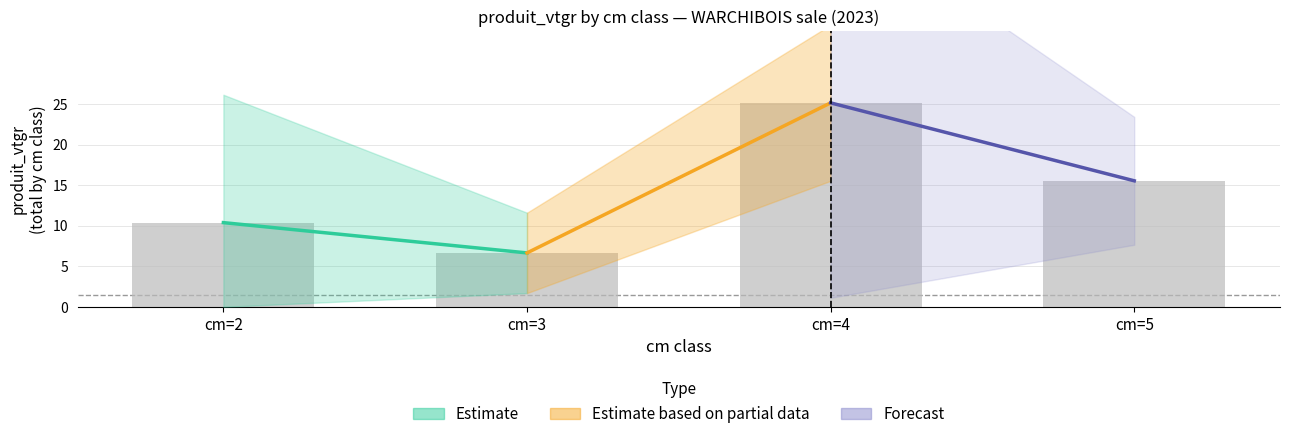

Reading left to right, what are all the values shown in this chart?

10.4	6.7	25.1	15.5